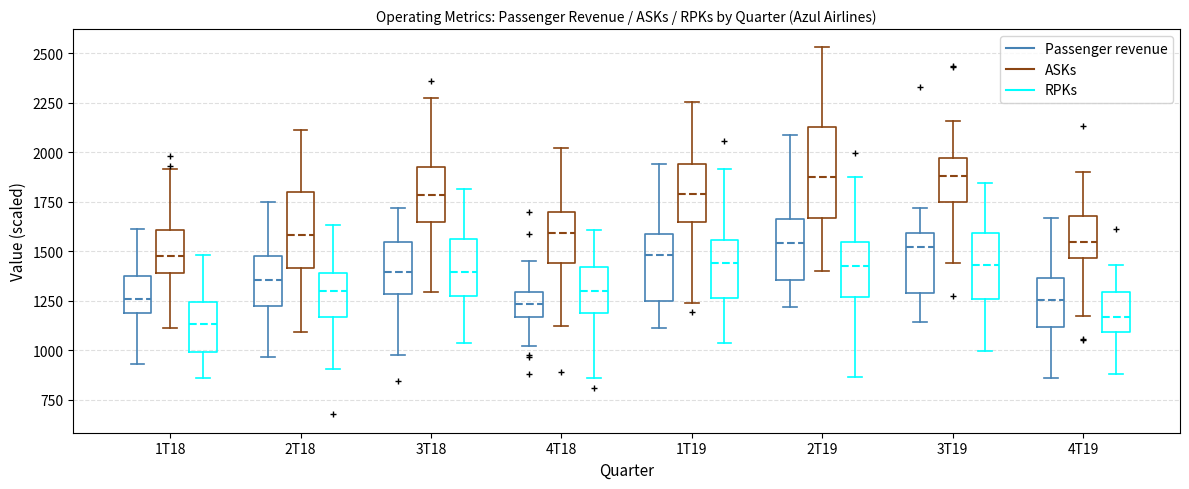

Comparing the boxes themselves (not the whiskers), which one is the tallest?

2T19 (ASKs)